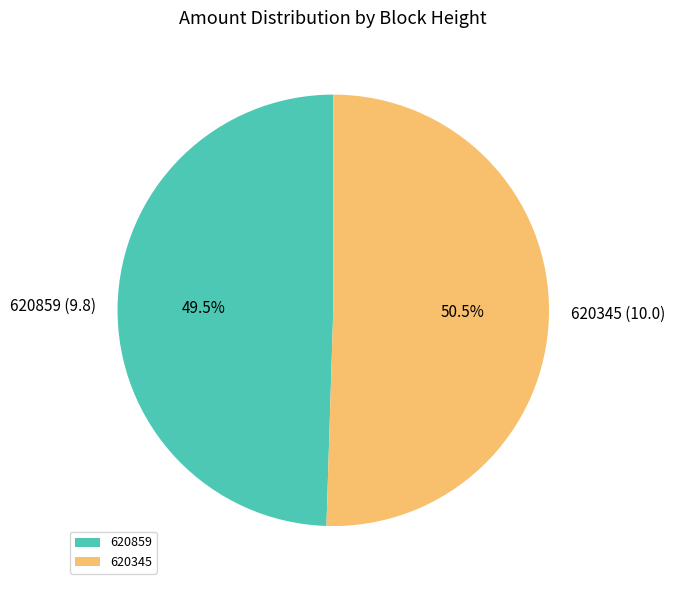

To the nearest percent, what is the difference between the largest and smallest slice percentages?

1%